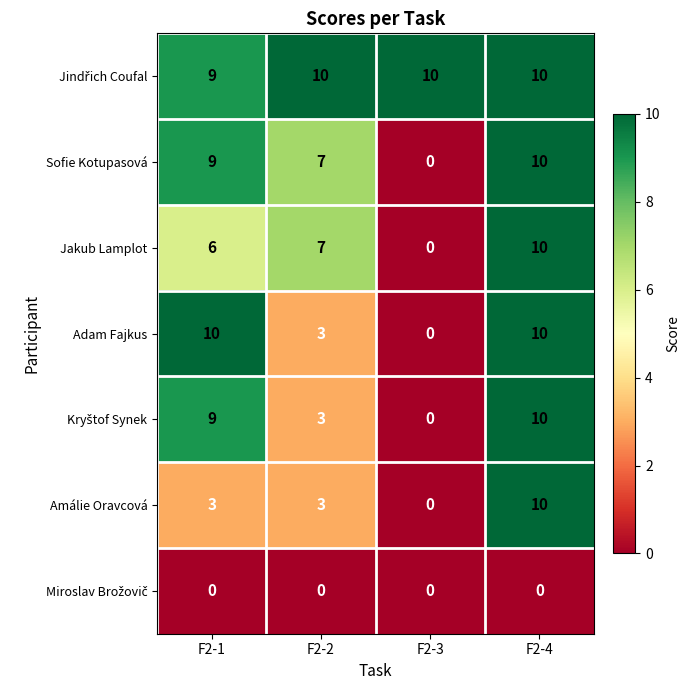

At which category is the sum across all series the highest?

F2-4